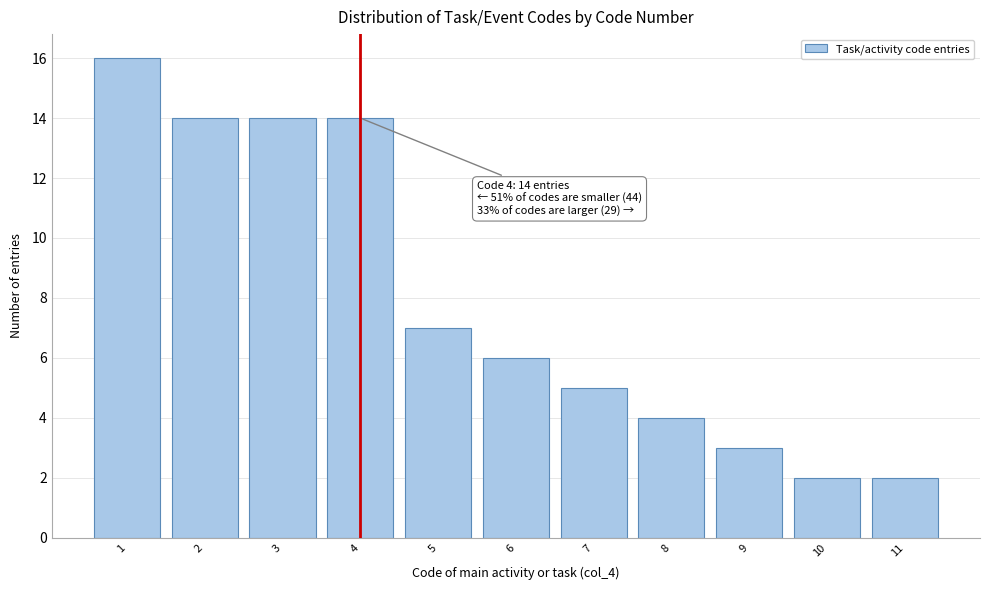

Which range on the x-axis has the tallest bar?

0.5 to 1.5